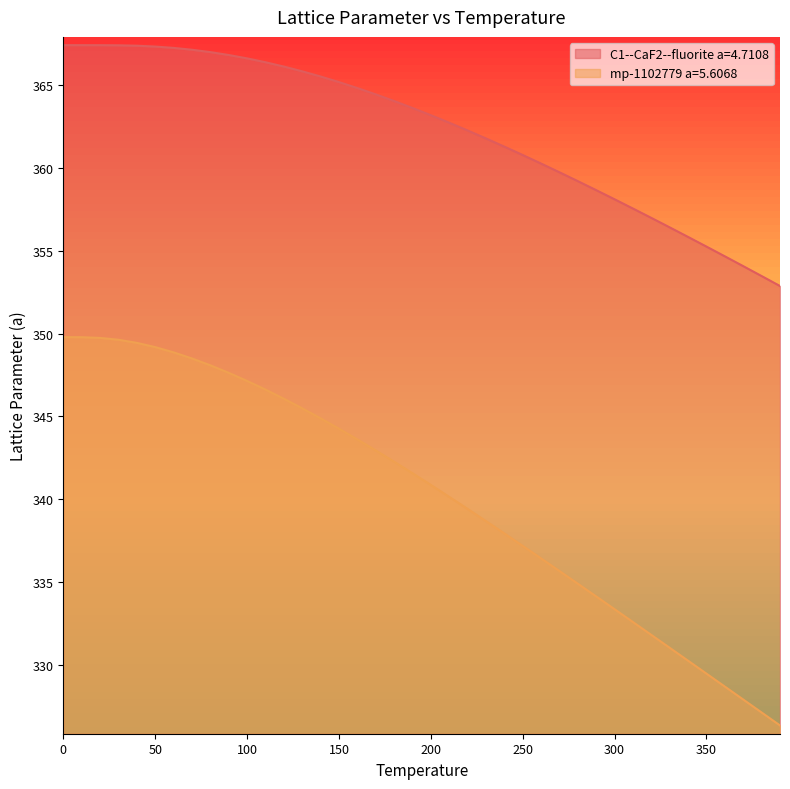

True or false: C1--CaF2--fluorite a=4.7108 and mp-1102779 a=5.6068 cross at least once.

False